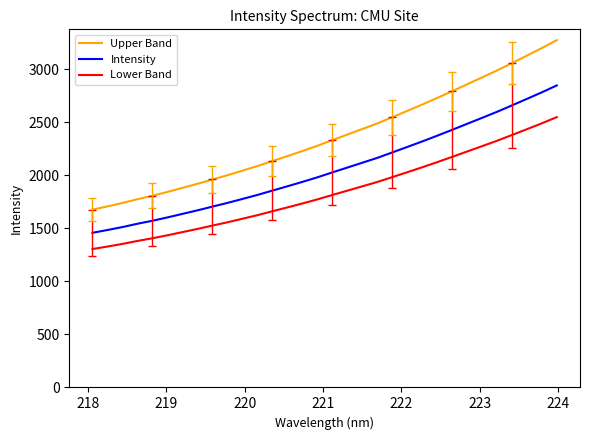

Which series has the widest spread of values?

Upper Band